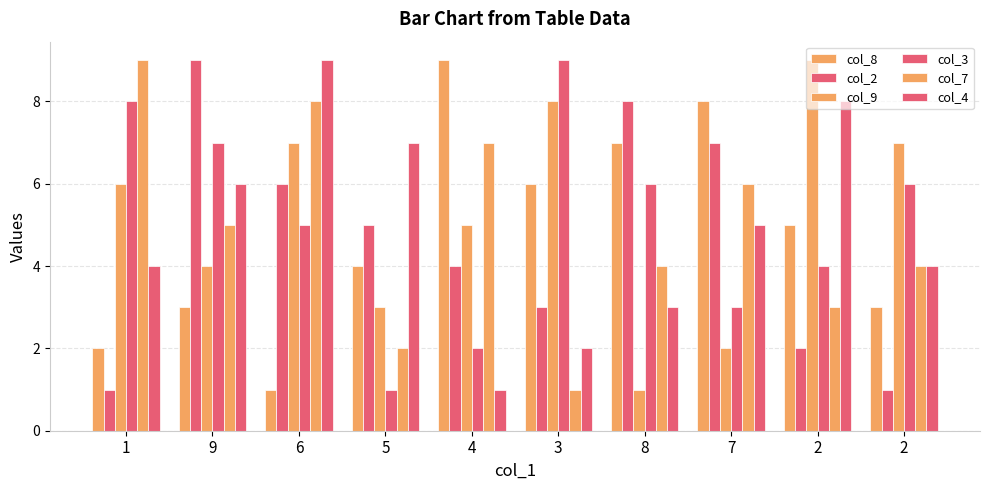

Which series changed the most between 9 and 2?

col_2